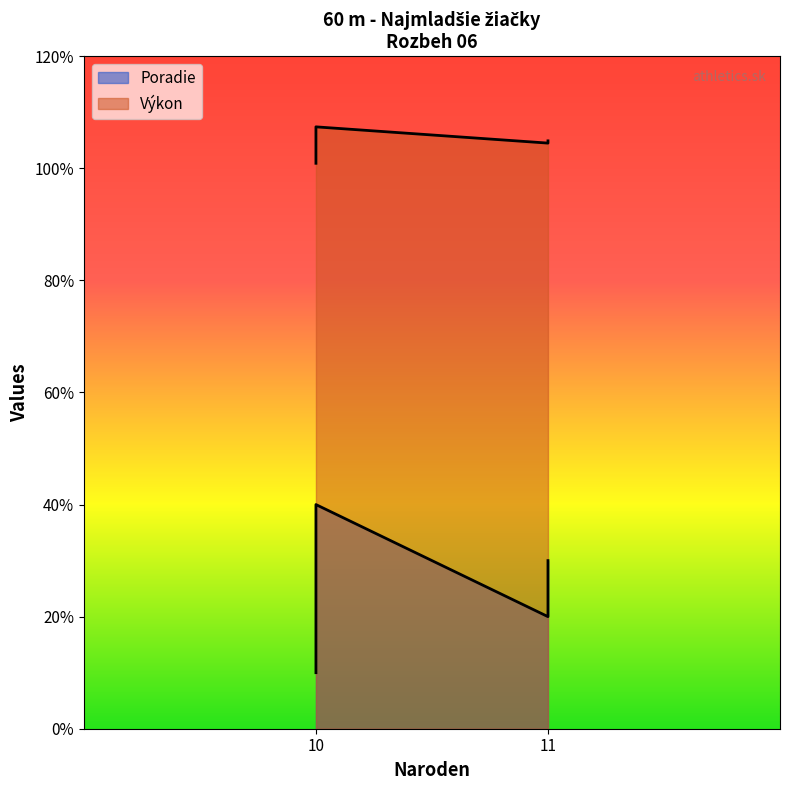

At which category does the chart reach its minimum across all series?

10